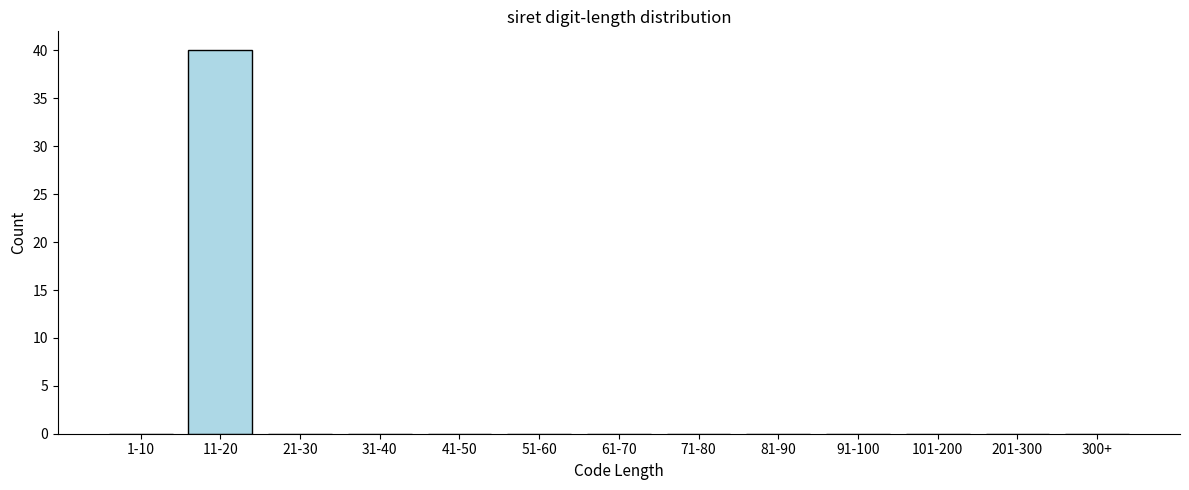

Reading left to right, what are all the values shown in this chart?

1-10=0	11-20=40	21-30=0	31-40=0	41-50=0	51-60=0	61-70=0	71-80=0	81-90=0	91-100=0	101-200=0	201-300=0	300+=0